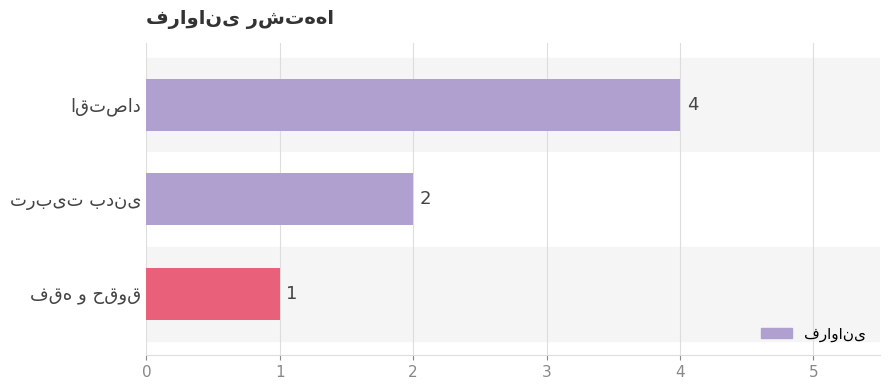

What is the value of the 1st bar from the top?

4